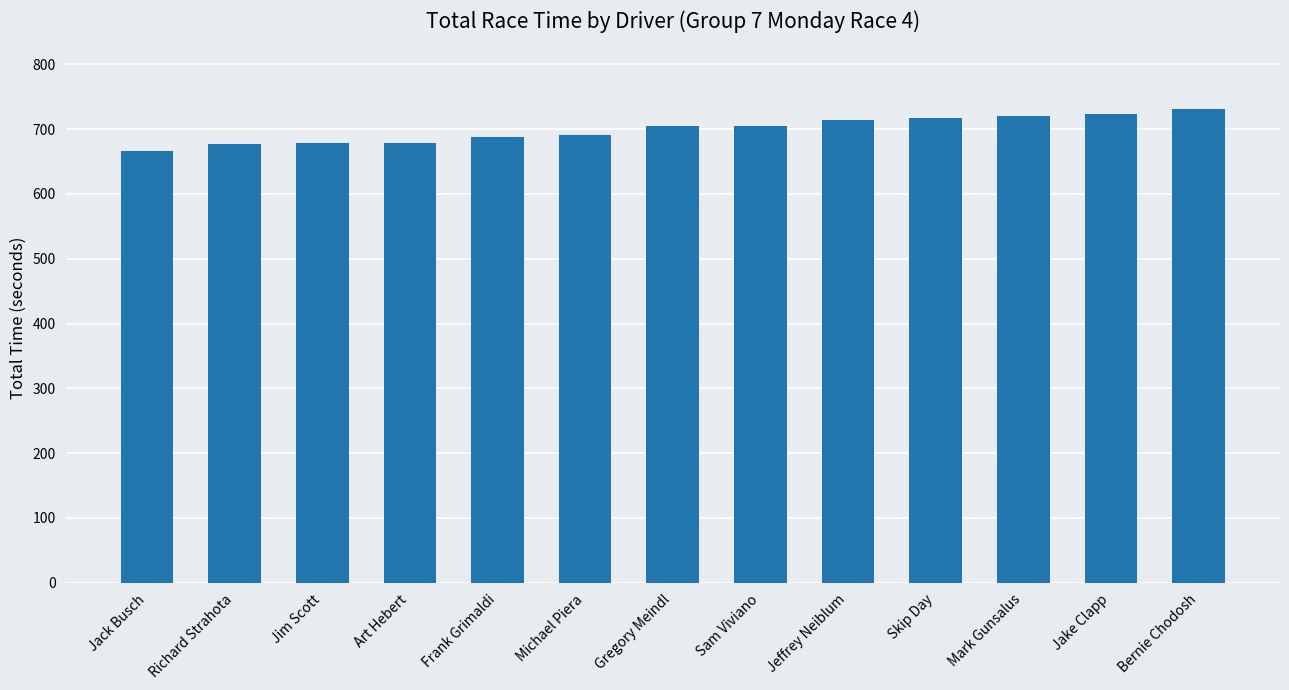

What is the smallest value displayed?

666.9